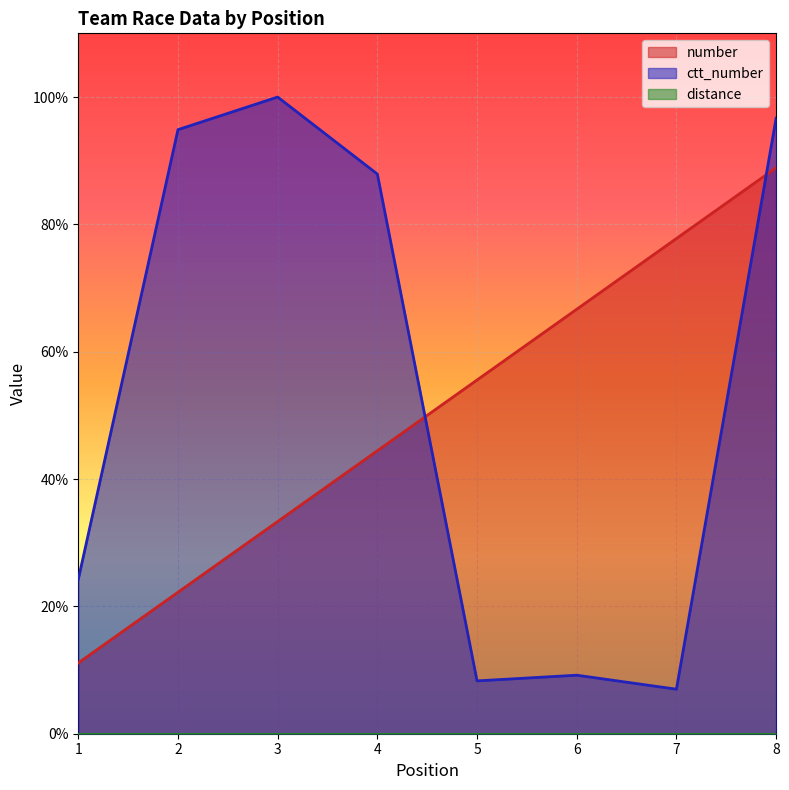

List the labels in order of number value, largest first.

8, 7, 6, 5, 4, 3, 2, 1